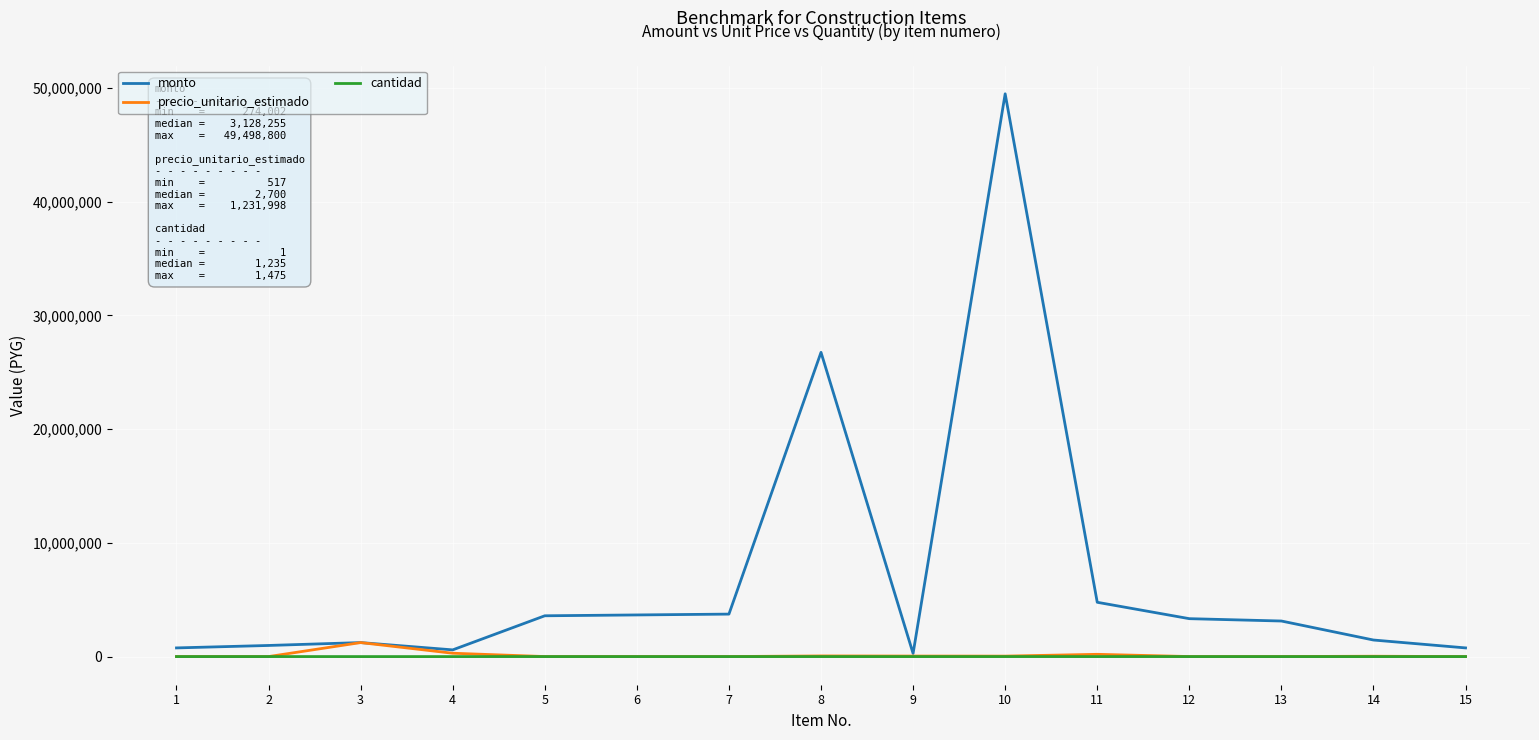

How many values in the precio_unitario_estimado series are below 2700?

7